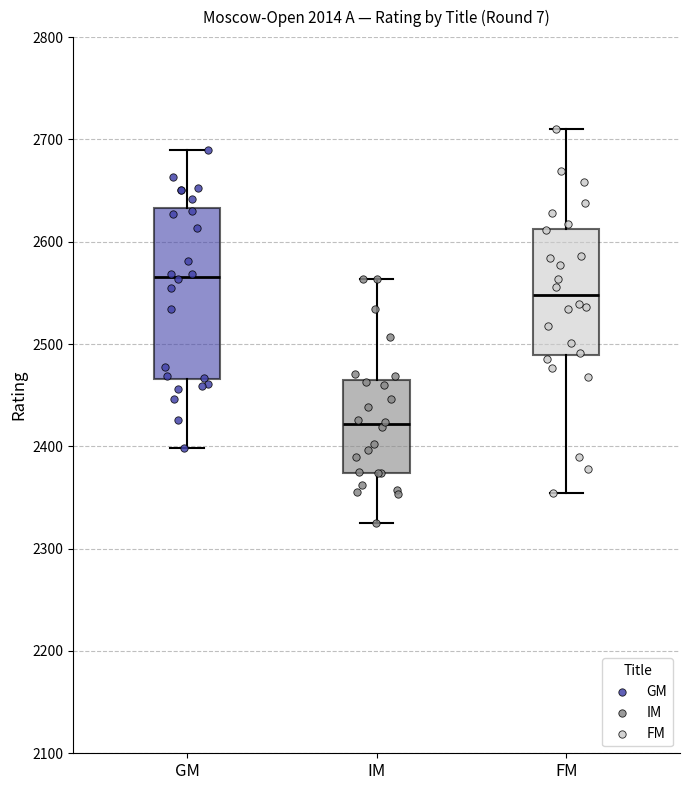

Comparing the boxes themselves (not the whiskers), which one is the tallest?

GM